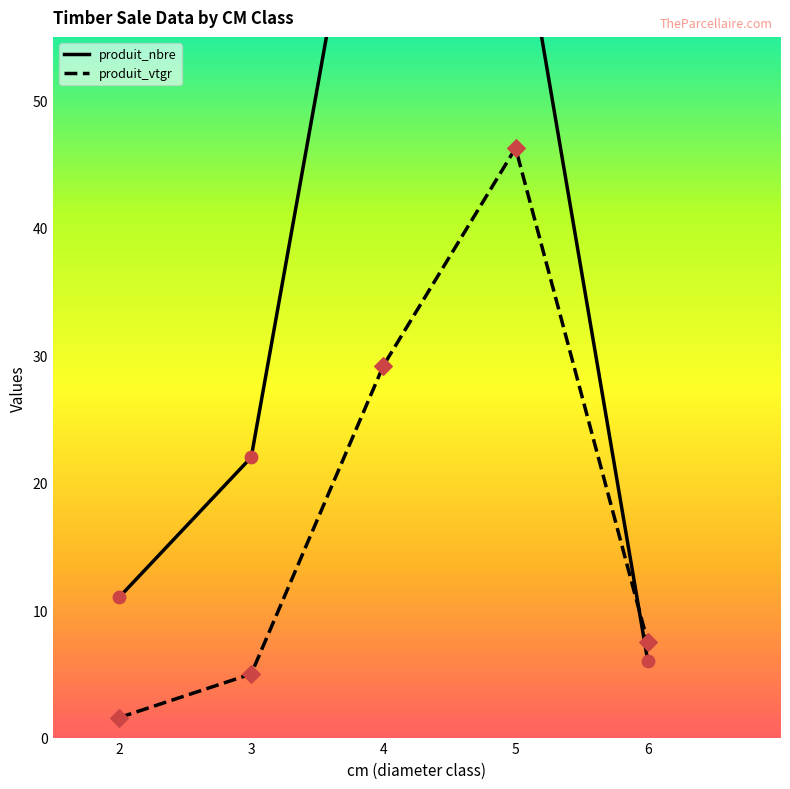

Is the value of produit_vtgr at 4 greater than the value of produit_nbre at 3?

Yes